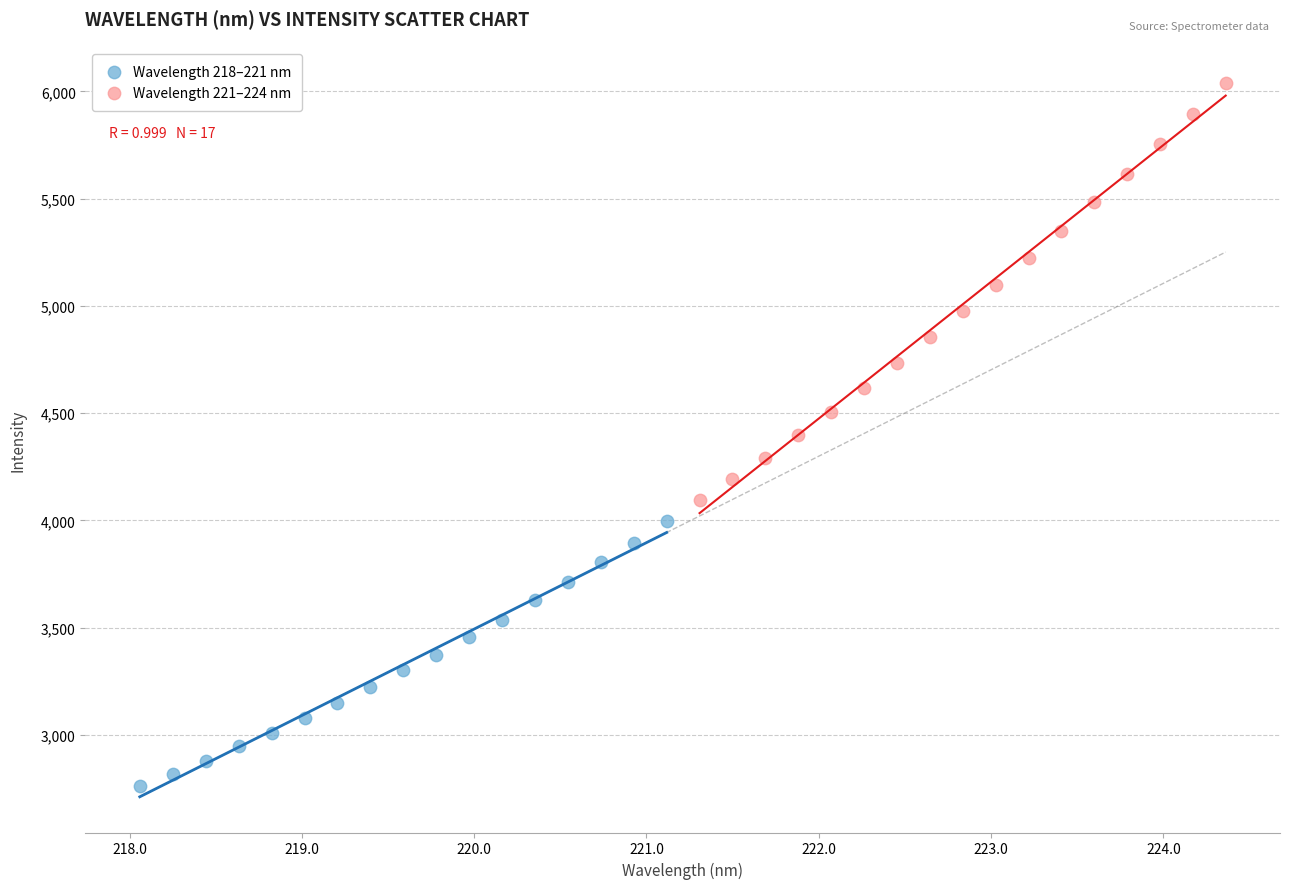

Which series reaches the maximum Y coordinate?

Wavelength 221–224 nm